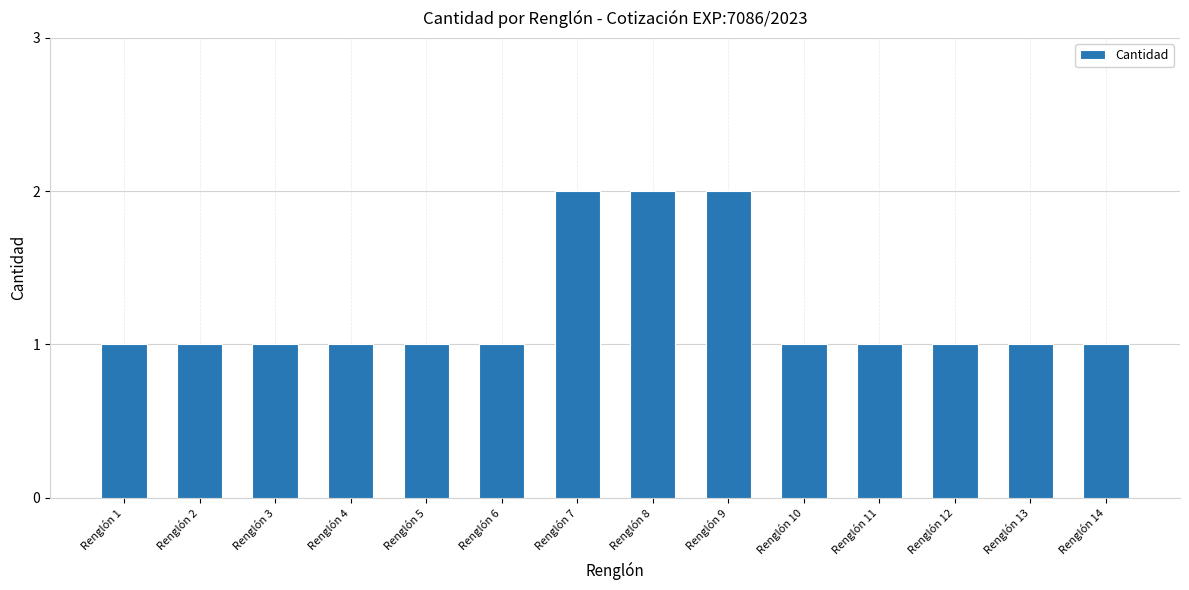

What is the difference between the second highest and minimum values?

1